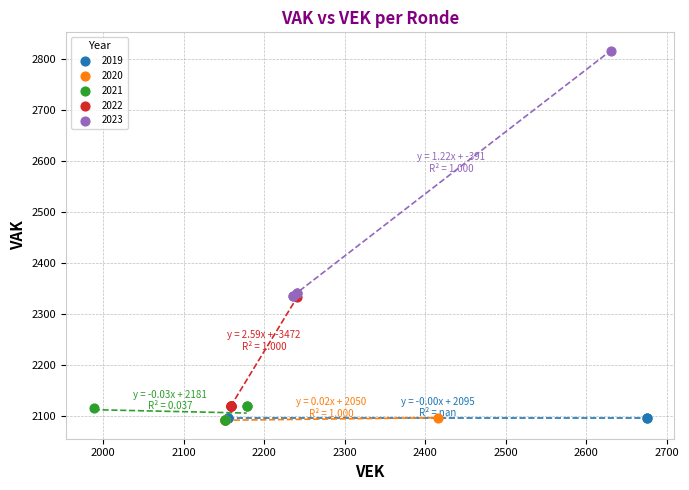

Which series reaches the maximum Y coordinate?

2023